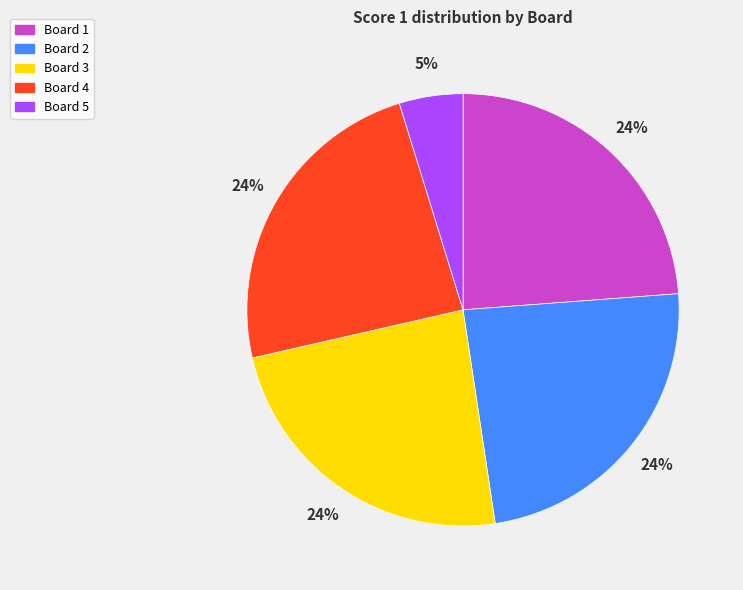

Is it true that Board 5 is 5% of the pie?

True